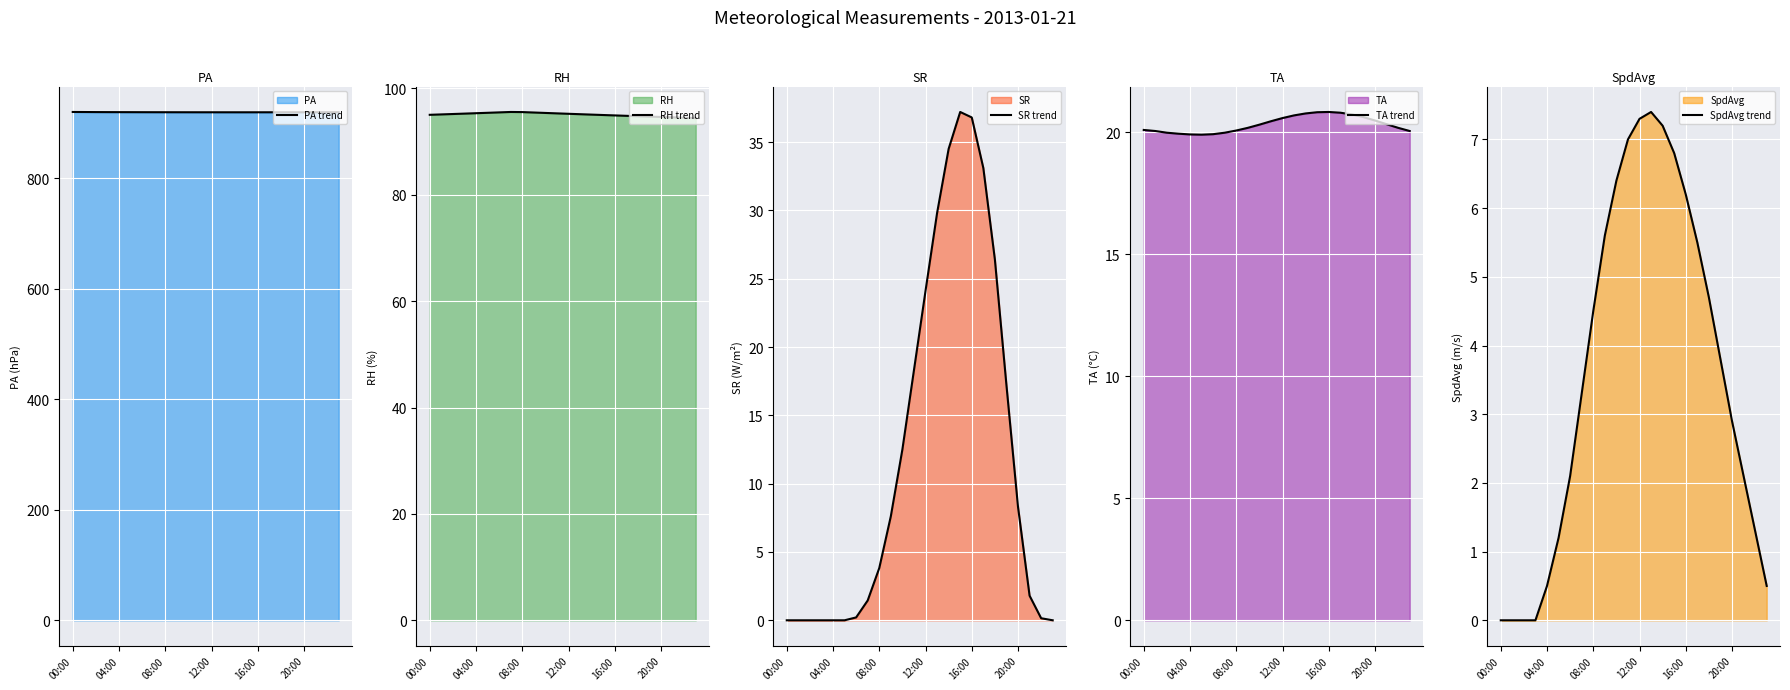

Which series has the largest range (max minus min)?

SR line